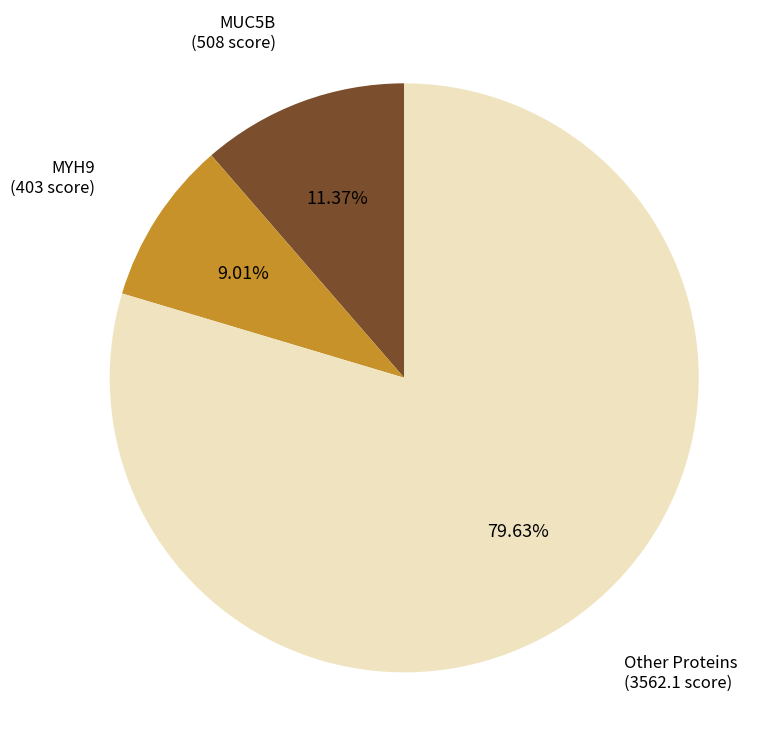

Is there any slice that represents more than half of the pie?

Yes